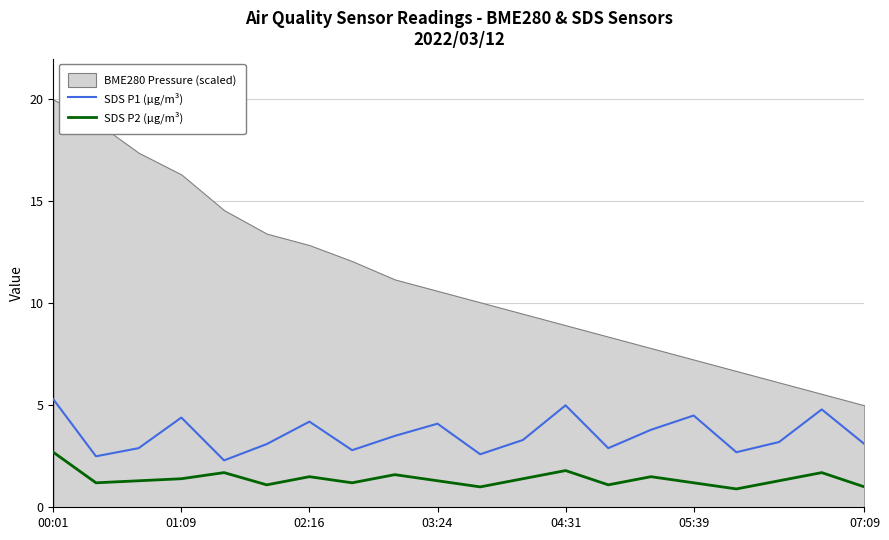

True or false: SDS P2 (µg/m³) and SDS P1 (µg/m³) cross at least once.

False